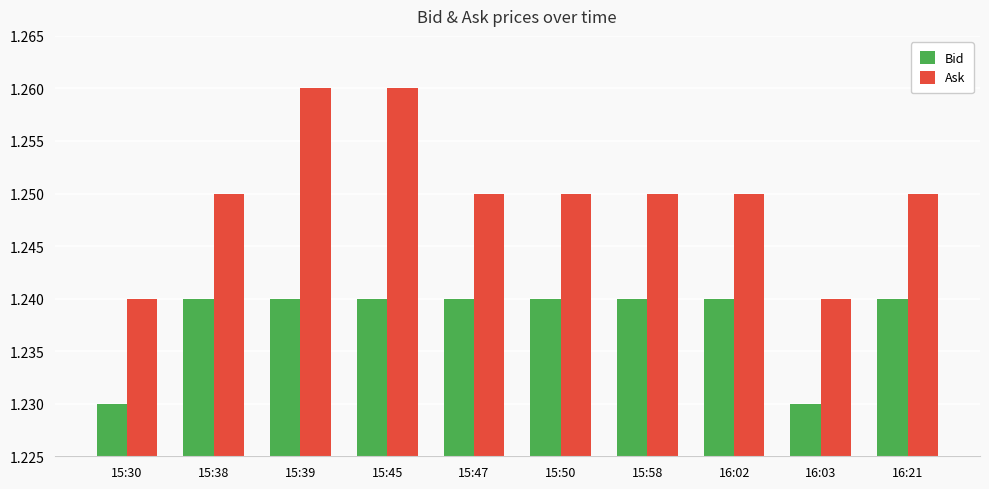

Which series has the widest spread of values?

Ask